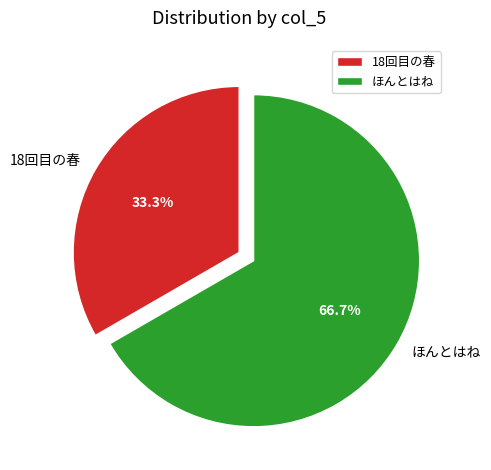

Count the number of slices in the pie.

2